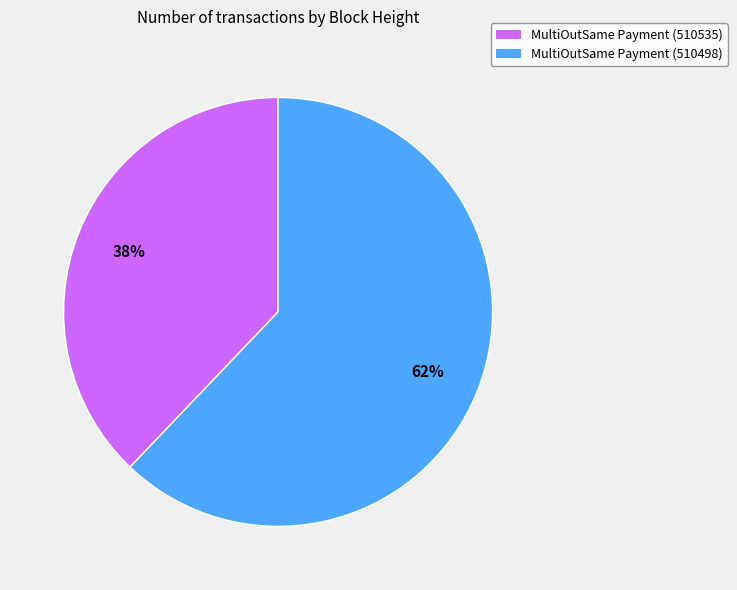

What percentage is the MultiOutSame Payment (510535) slice, to the nearest percent?

38%